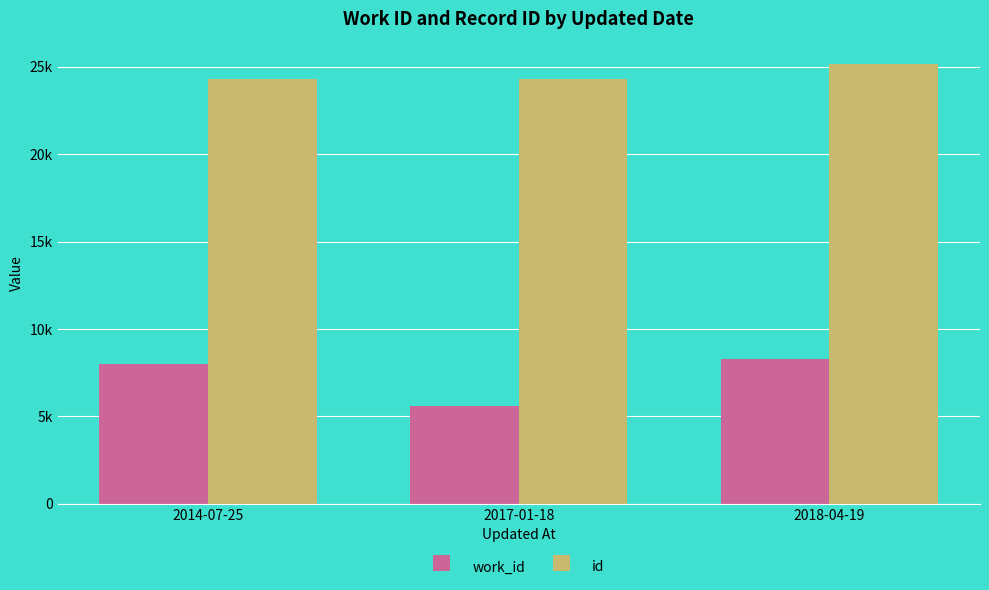

List the series in order of their peak value, lowest first.

work_id, id